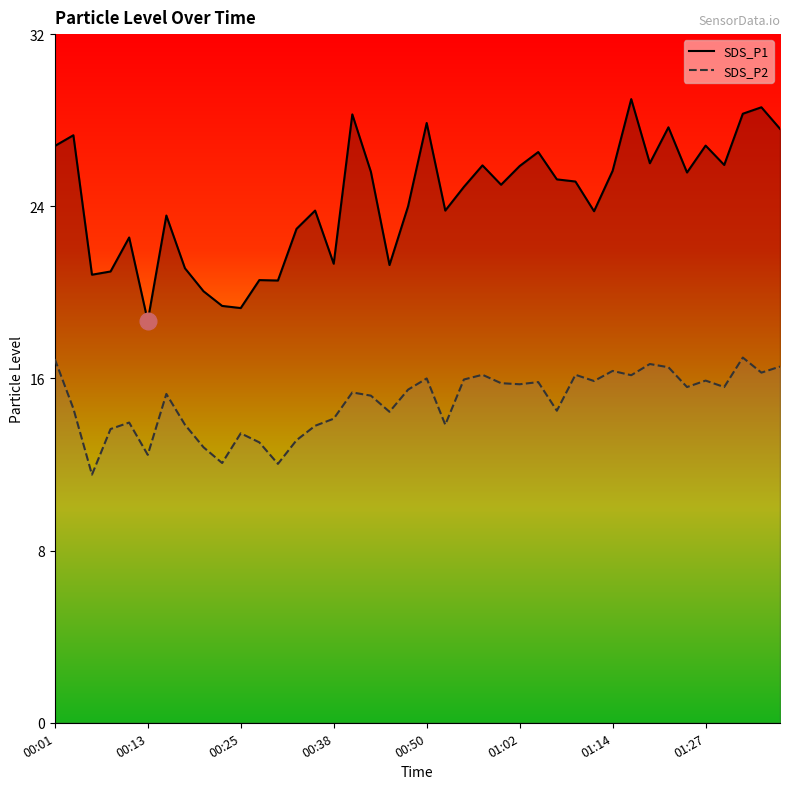

What is the spread (max minus min) of values at 00:01?

9.9